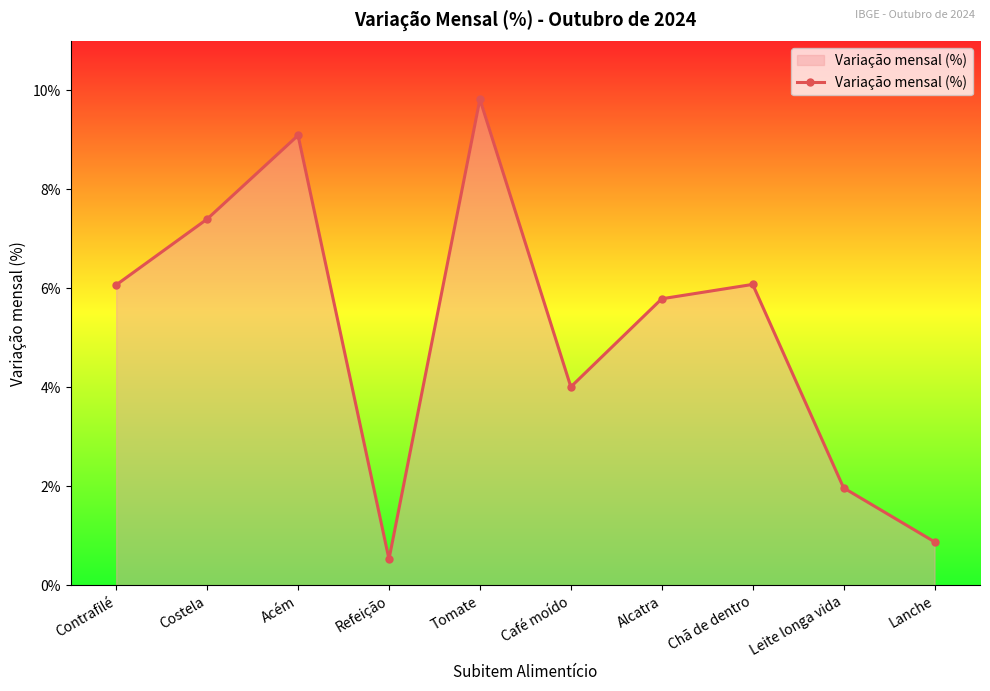

Is it true that the value at Refeição is 0.5?

True